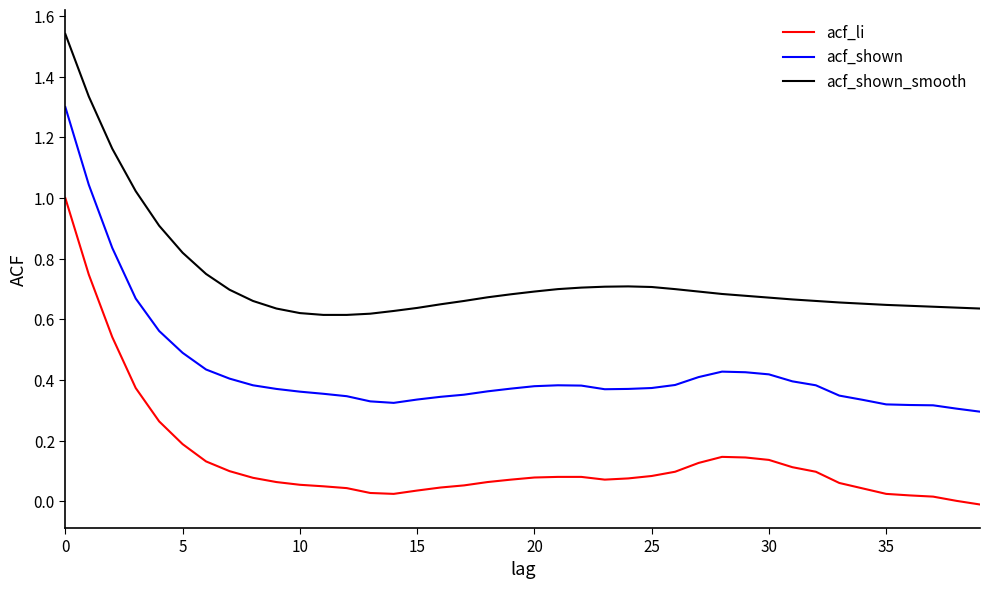

Which series has the largest total across all categories?

acf_shown_smooth